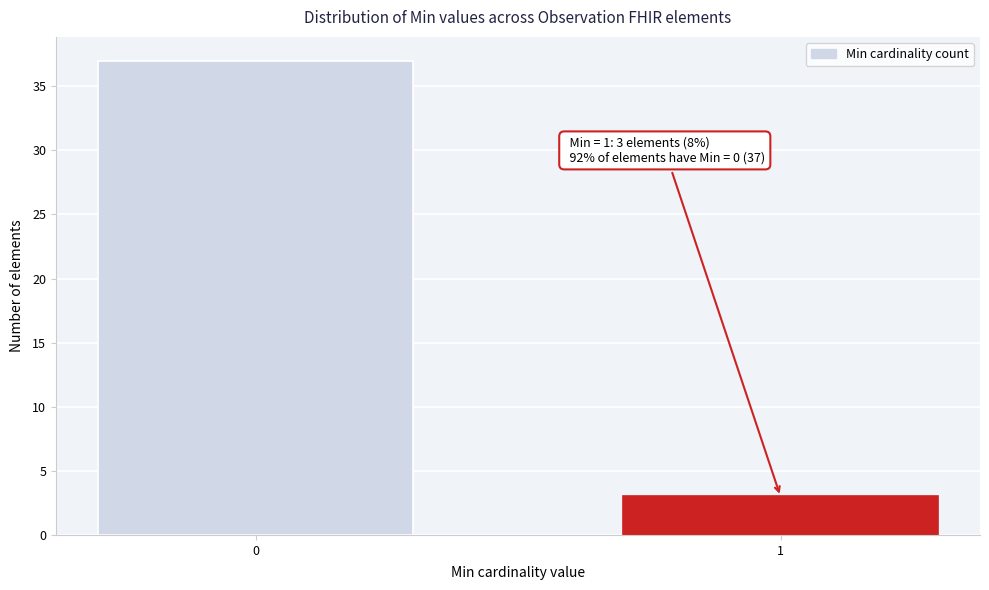

Reading left to right, extract all data points from this chart.

37	3